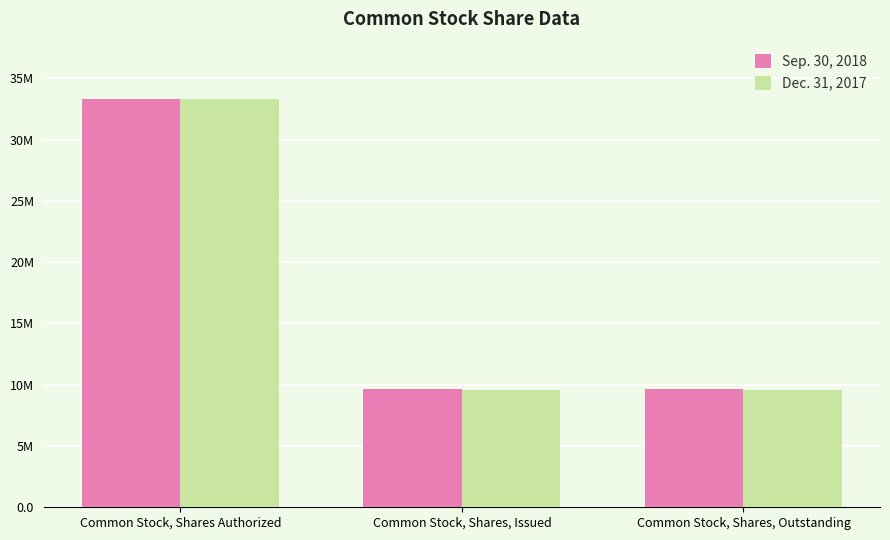

Rank the categories by Sep. 30, 2018 value from highest to lowest.

Common Stock, Shares Authorized, Common Stock, Shares, Issued, Common Stock, Shares, Outstanding